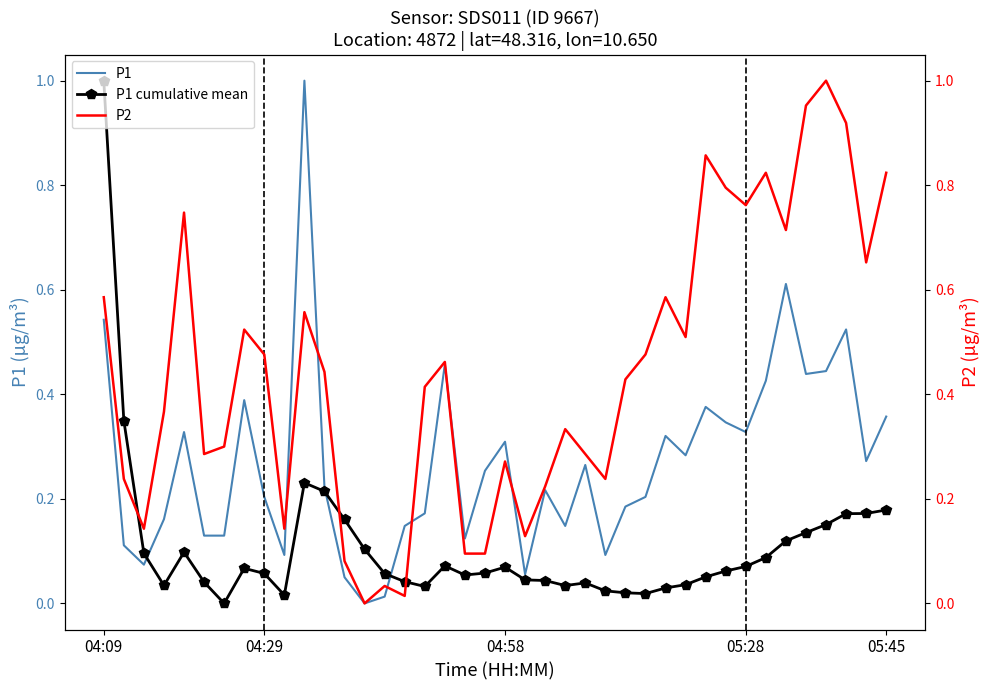

True or false: P1 cumulative mean and P1 intersect in this chart.

True